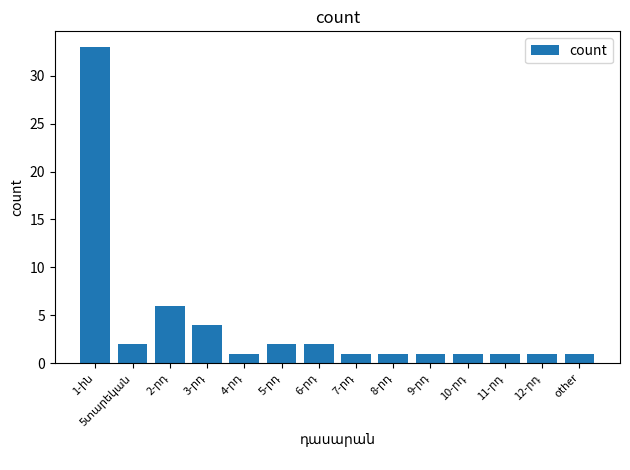

What is the maximum value shown in the chart?

33